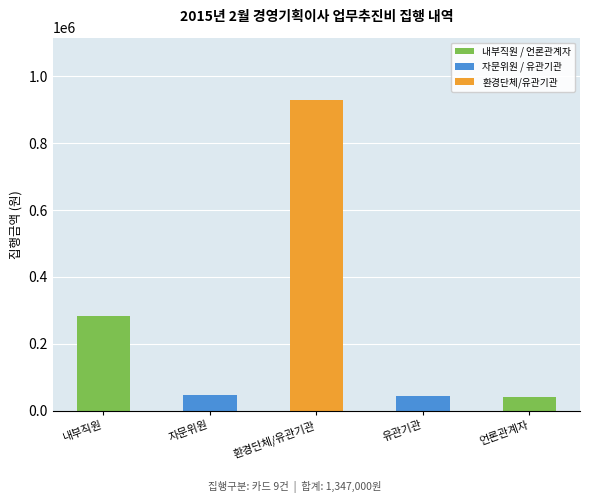

What value does the data have at 언론관계자, to the nearest 50?

40000